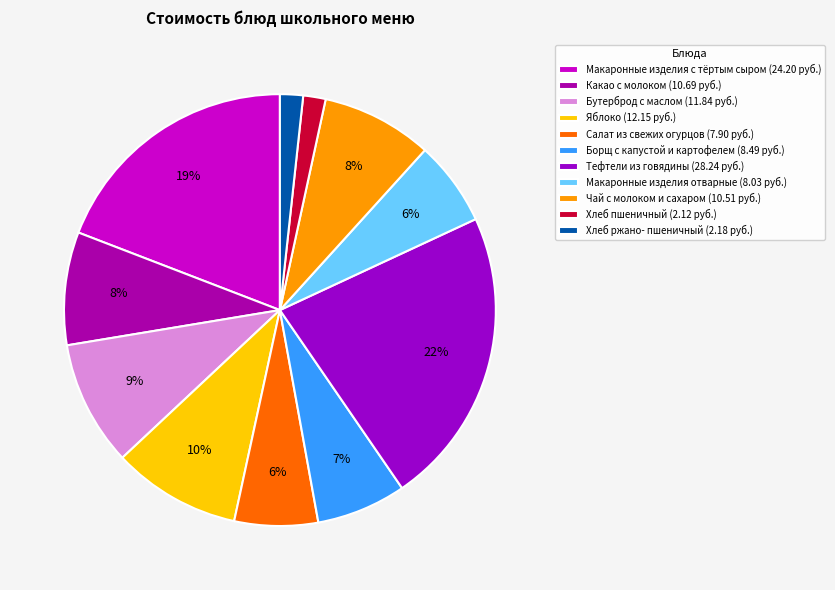

Do Макаронные изделия отварные and Салат из свежих огурцов together represent more than half of the pie?

No